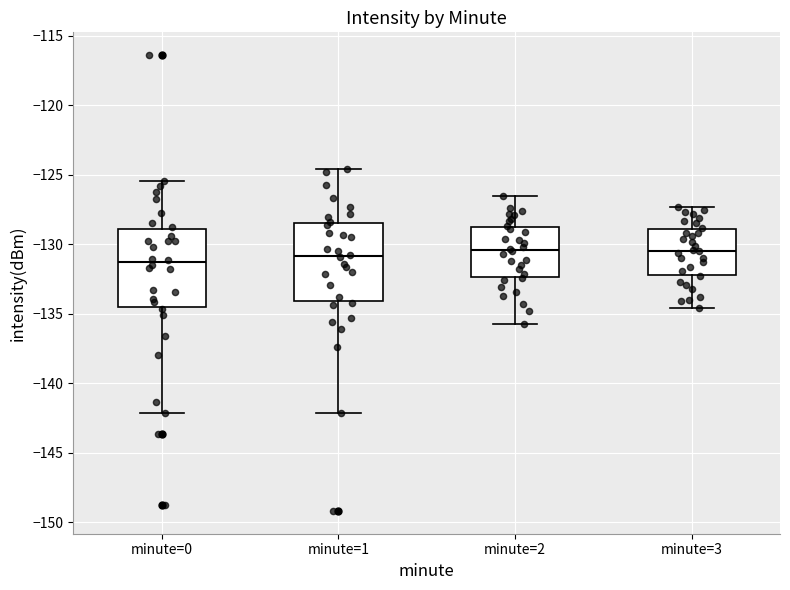

Reading left to right, read every box against the y-axis: the position of its median line, the range the box covers, and the ends of its whiskers. The values are not printed on the chart, so give them approximately, as read against the axis.

minute=0: median -131.5, box -134.5 to -129.0, whiskers -142.0 to -125.5
minute=1: median -131.0, box -134.0 to -128.5, whiskers -142.0 to -124.5
minute=2: median -130.5, box -132.5 to -128.5, whiskers -135.5 to -126.5
minute=3: median -130.5, box -132.0 to -129.0, whiskers -134.5 to -127.5